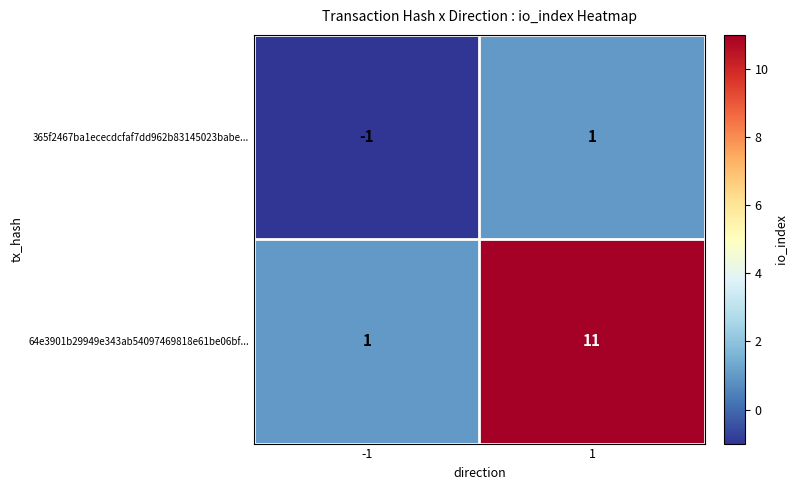

Reading right to left, what are all the values shown in this chart?

365f2467ba1ececdcfaf7dd962b83145023babe...: 1	-1
64e3901b29949e343ab54097469818e61be06bf...: 11	1